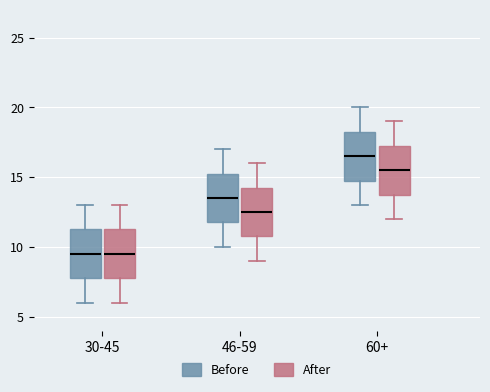

Reading left to right, transcribe this box plot: for each box, give where its median line is, the range the box spans, and where its two whiskers end, as read against the y-axis. The values are not printed on the chart, so give them approximately, as read against the axis.

30-45 (Before): median 9.5, box 8.0 to 11.5, whiskers 6.0 to 13.0
30-45 (After): median 9.5, box 8.0 to 11.5, whiskers 6.0 to 13.0
46-59 (Before): median 13.5, box 12.0 to 15.5, whiskers 10.0 to 17.0
46-59 (After): median 12.5, box 11.0 to 14.5, whiskers 9.0 to 16.0
60+ (Before): median 16.5, box 15.0 to 18.5, whiskers 13.0 to 20.0
60+ (After): median 15.5, box 14.0 to 17.5, whiskers 12.0 to 19.0